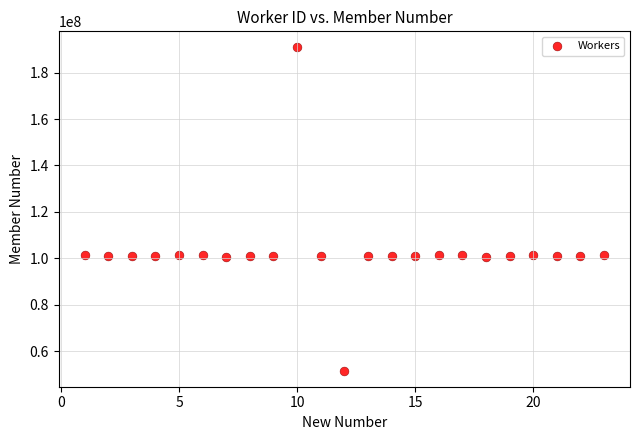

What is the range of Y values (max minus min)?

139195556